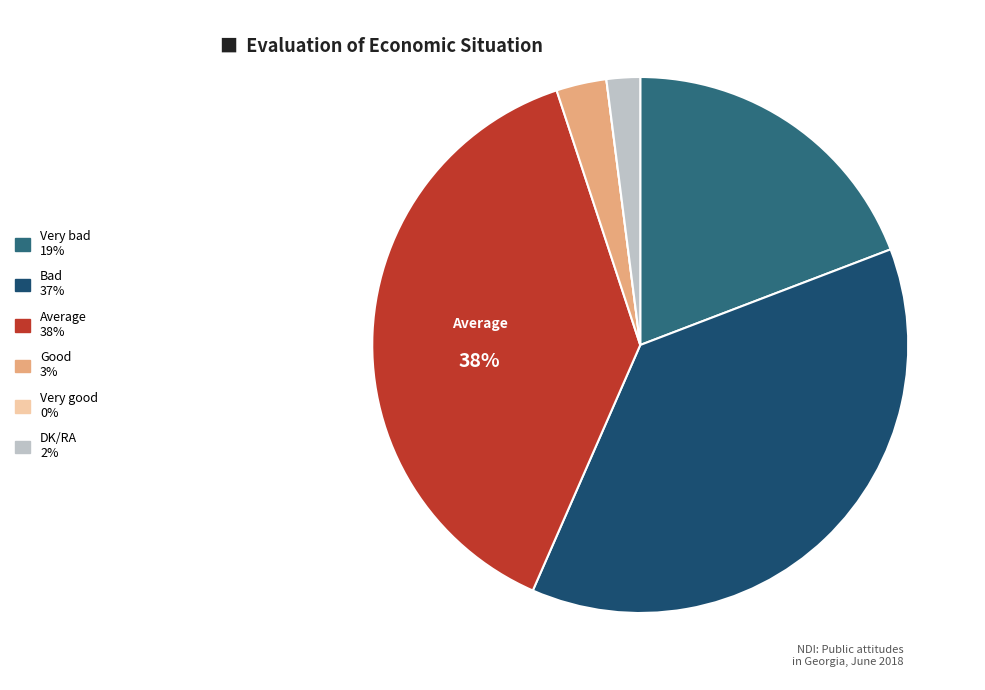

To the nearest percent, what portion does Average represent?

38%